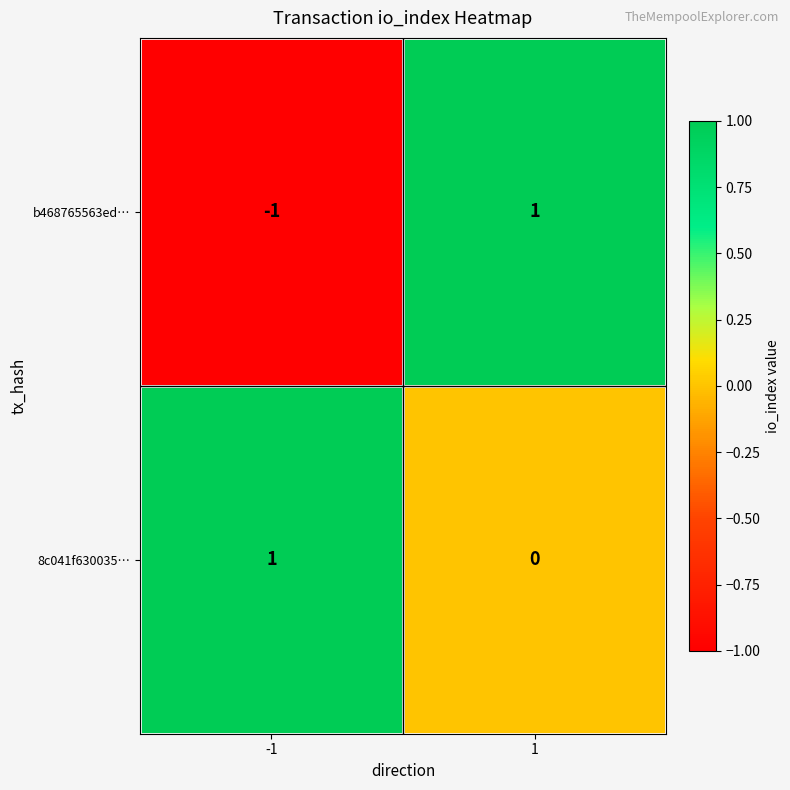

The 8c041f630035… series shows 0 at 1. True or false?

True